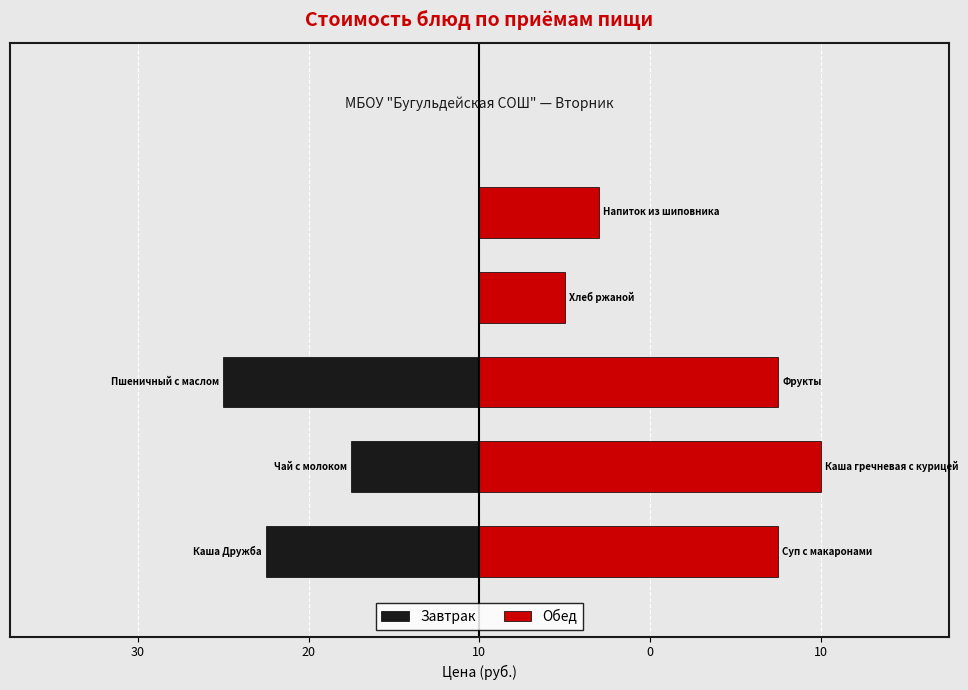

Count the number of data series in this chart.

2